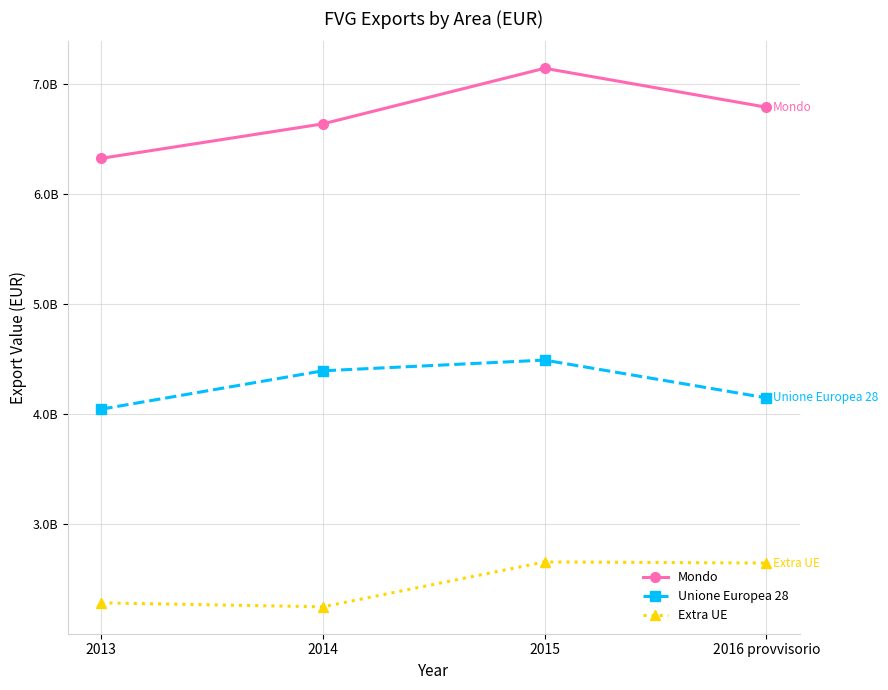

Which series has the widest spread of values?

Mondo